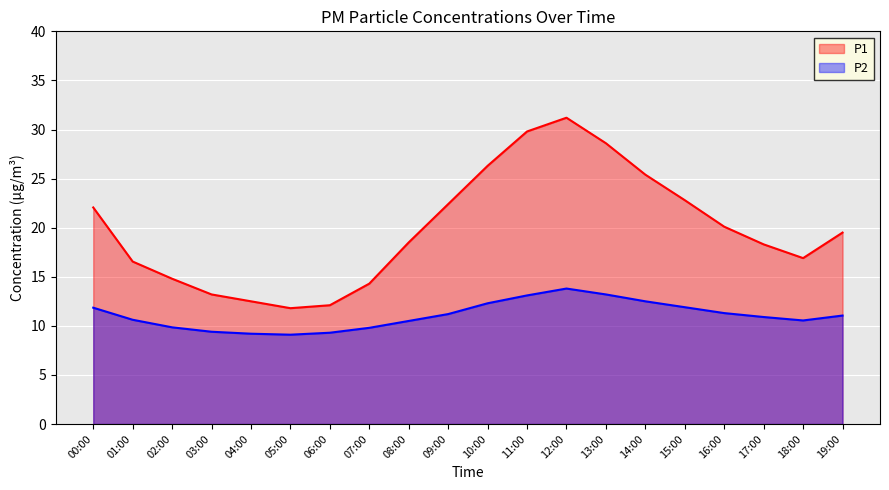

What is the difference between the second highest and second lowest values in the P1 series?

17.7